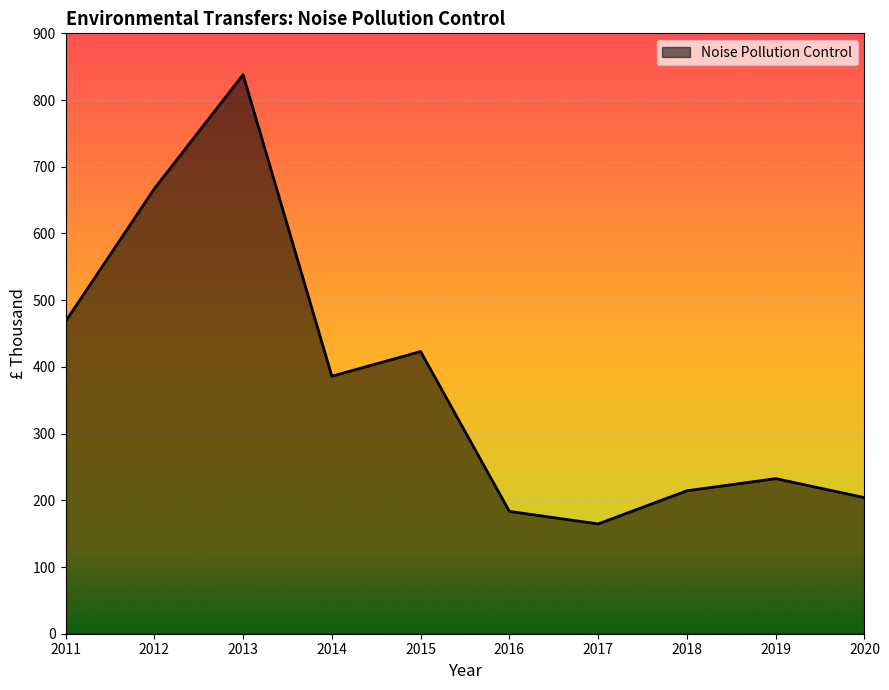

Rank the categories by value from highest to lowest.

2013, 2012, 2011, 2015, 2014, 2019, 2018, 2020, 2016, 2017